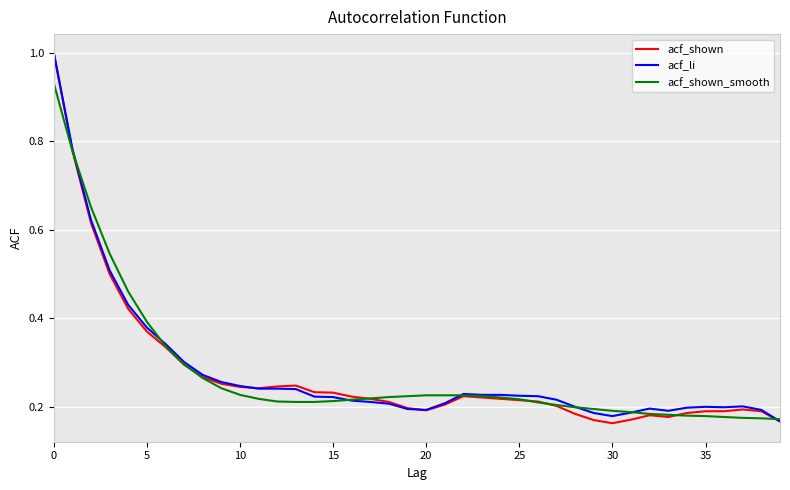

Which series has the largest range (max minus min)?

acf_shown